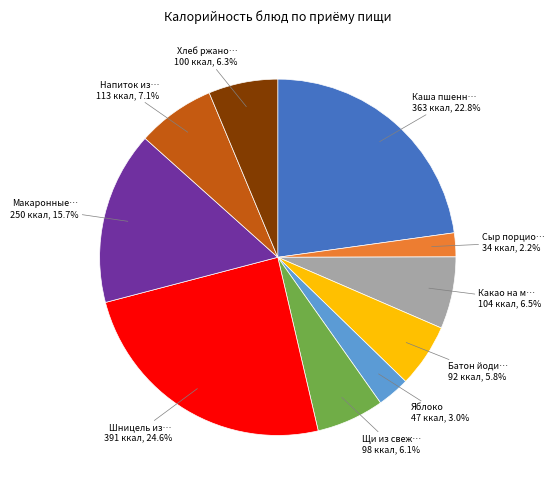

Does any single category account for the majority?

No